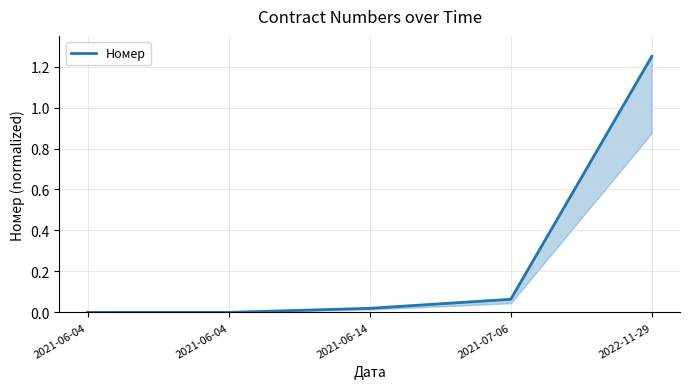

Which category has the highest value across all series?

2022-11-29